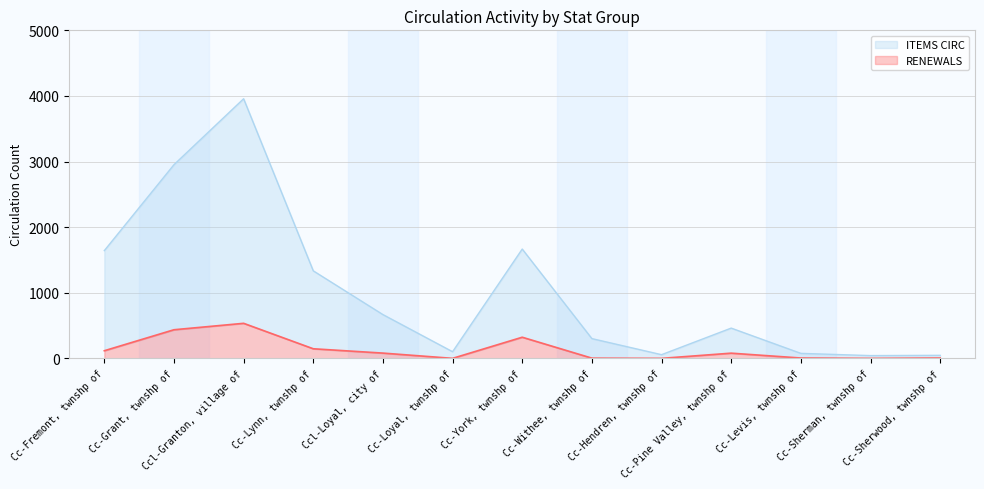

Reading left to right, list all the values displayed in this chart.

ITEMS CIRC: Cc-Fremont, twnshp of=1642	Cc-Grant, twnshp of=2952	Ccl-Granton, village of=3957	Cc-Lynn, twnshp of=1334	Ccl-Loyal, city of=667	Cc-Loyal, twnshp of=101	Cc-York, twnshp of=1666	Cc-Withee, twnshp of=301	Cc-Hendren, twnshp of=56	Cc-Pine Valley, twnshp of=461	Cc-Levis, twnshp of=76	Cc-Sherman, twnshp of=42	Cc-Sherwood, twnshp of=46
RENEWALS: Cc-Fremont, twnshp of=116	Cc-Grant, twnshp of=436	Ccl-Granton, village of=534	Cc-Lynn, twnshp of=146	Ccl-Loyal, city of=80	Cc-Loyal, twnshp of=0	Cc-York, twnshp of=322	Cc-Withee, twnshp of=3	Cc-Hendren, twnshp of=0	Cc-Pine Valley, twnshp of=79	Cc-Levis, twnshp of=5	Cc-Sherman, twnshp of=0	Cc-Sherwood, twnshp of=5